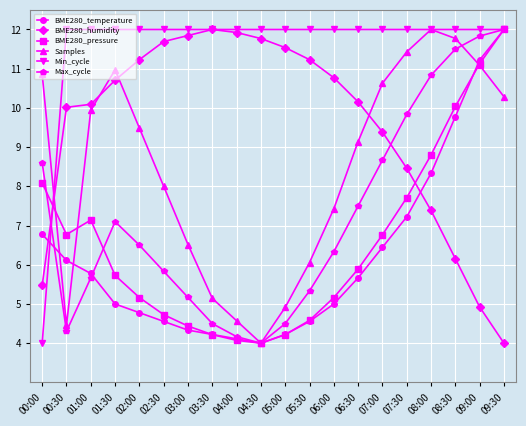

After their last crossing, which series has the higher values: BME280_temperature or BME280_humidity?

BME280_temperature